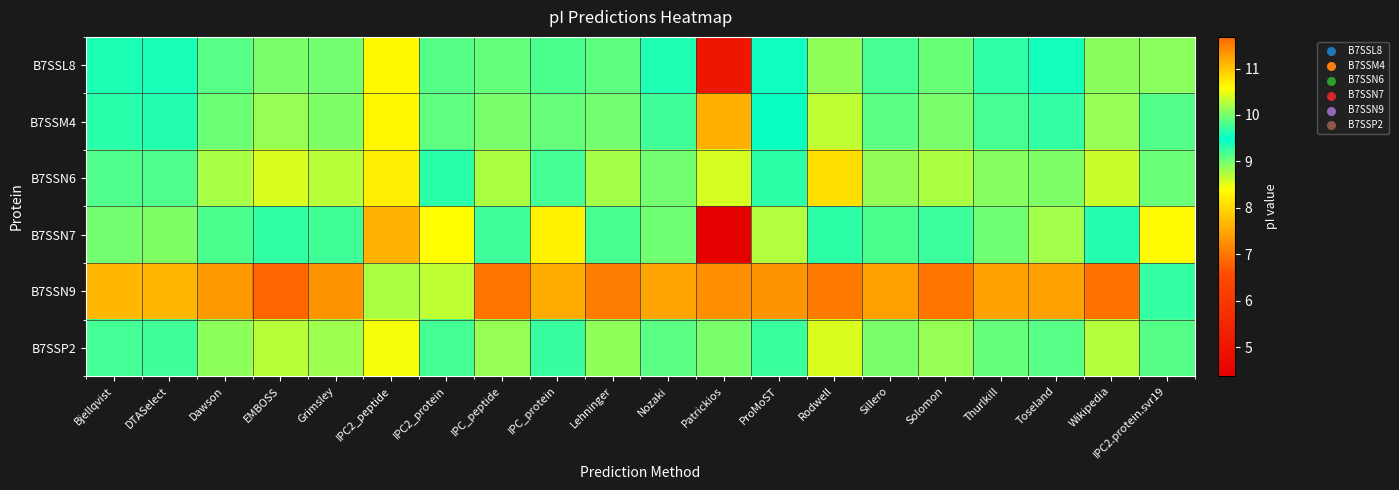

At how many categories does at least one series exceed 10?

19